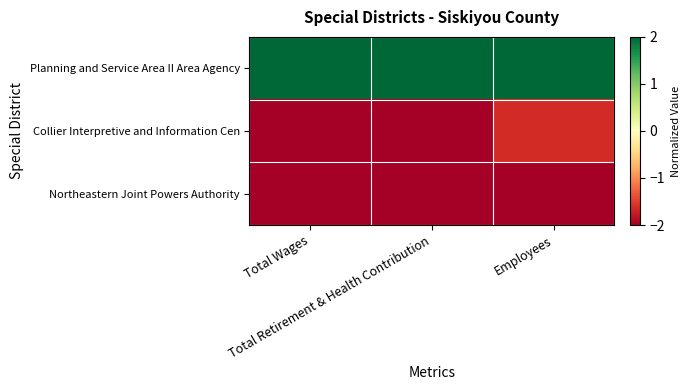

Which category has the lowest value across all series?

Total Wages